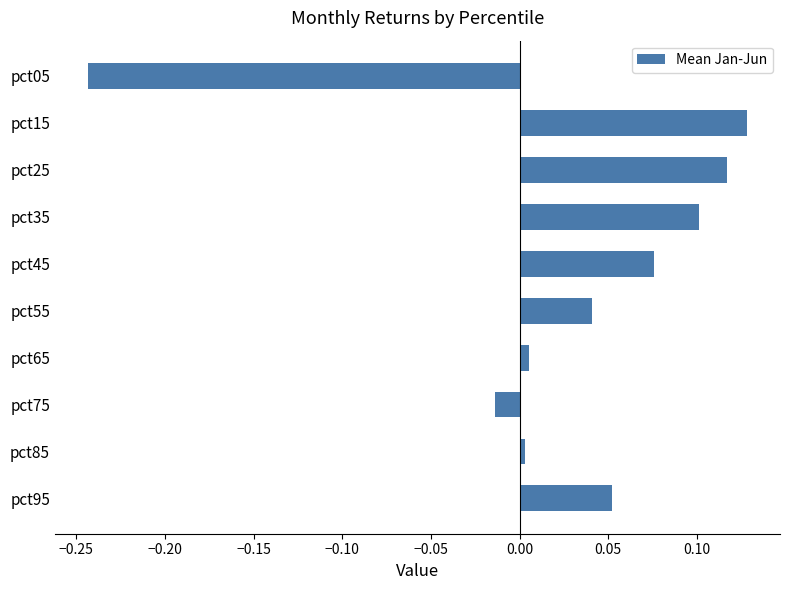

How many distinct data groups are displayed?

1